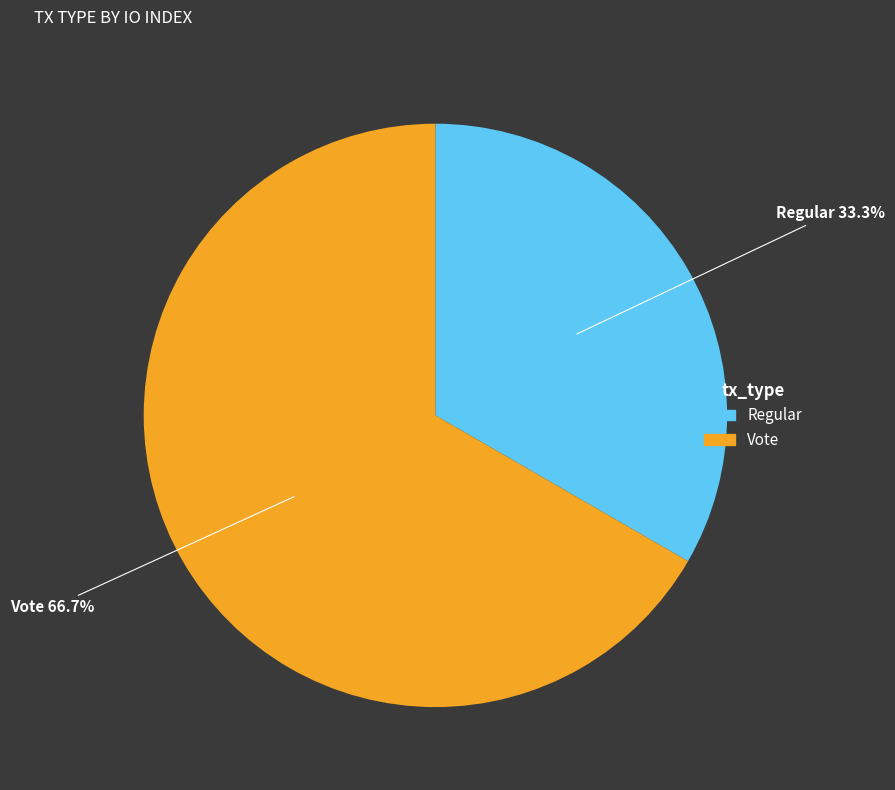

Is there a majority slice in this chart?

Yes